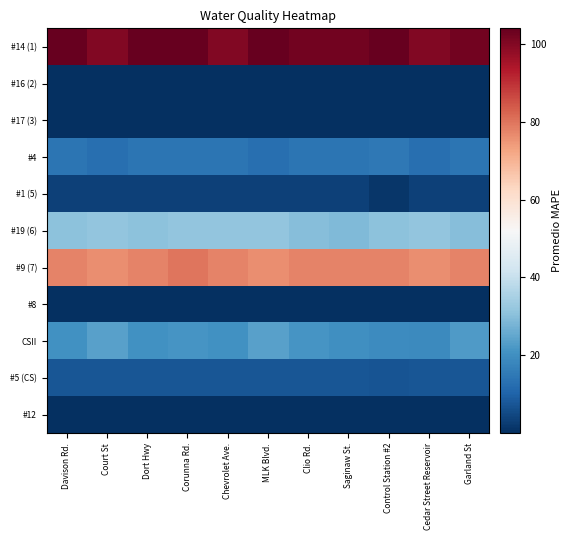

Reading left to right, transcribe all the data shown in this chart.

#14 (1): Davison Rd.=104.0	Court St=100.0	Dort Hwy=104.0	Corunna Rd.=104.0	Chevrolet Ave.=100.0	MLK Blvd.=104.0	Clio Rd.=102.0	Saginaw St.=102.0	Control Station #2=104.0	Cedar Street Reservoir=100.0	Garland St=102.0
#16 (2): Davison Rd.=0.1	Court St=0.1	Dort Hwy=0.1	Corunna Rd.=0.2	Chevrolet Ave.=0.2	MLK Blvd.=0.1	Clio Rd.=0.2	Saginaw St.=0.2	Control Station #2=0.2	Cedar Street Reservoir=0.2	Garland St=0.2
#17 (3): Davison Rd.=0.0	Court St=0.1	Dort Hwy=0.0	Corunna Rd.=0.0	Chevrolet Ave.=0.0	MLK Blvd.=0.1	Clio Rd.=0.0	Saginaw St.=0.0	Control Station #2=0.0	Cedar Street Reservoir=0.1	Garland St=0.0
#4: Davison Rd.=14.0	Court St=13.0	Dort Hwy=14.0	Corunna Rd.=14.0	Chevrolet Ave.=14.0	MLK Blvd.=13.0	Clio Rd.=14.0	Saginaw St.=14.0	Control Station #2=15.0	Cedar Street Reservoir=13.0	Garland St=14.0
#1 (5): Davison Rd.=3.5	Court St=3.3	Dort Hwy=3.5	Corunna Rd.=3.6	Chevrolet Ave.=3.5	MLK Blvd.=3.3	Clio Rd.=3.6	Saginaw St.=3.7	Control Station #2=1.3	Cedar Street Reservoir=3.6	Garland St=3.5
#19 (6): Davison Rd.=30.5	Court St=31.3	Dort Hwy=30.5	Corunna Rd.=31.3	Chevrolet Ave.=31.3	MLK Blvd.=31.3	Clio Rd.=29.7	Saginaw St.=28.9	Control Station #2=30.5	Cedar Street Reservoir=31.3	Garland St=29.7
#9 (7): Davison Rd.=78.0	Court St=76.0	Dort Hwy=78.0	Corunna Rd.=80.0	Chevrolet Ave.=78.0	MLK Blvd.=76.0	Clio Rd.=78.0	Saginaw St.=78.0	Control Station #2=78.0	Cedar Street Reservoir=76.0	Garland St=78.0
#8: Davison Rd.=0.2	Court St=0.2	Dort Hwy=0.2	Corunna Rd.=0.2	Chevrolet Ave.=0.2	MLK Blvd.=0.2	Clio Rd.=0.2	Saginaw St.=0.2	Control Station #2=0.2	Cedar Street Reservoir=0.2	Garland St=0.2
CSII: Davison Rd.=20.4	Court St=23.7	Dort Hwy=20.4	Corunna Rd.=21.4	Chevrolet Ave.=20.4	MLK Blvd.=23.7	Clio Rd.=21.3	Saginaw St.=20.3	Control Station #2=19.4	Cedar Street Reservoir=18.7	Garland St=22.6
#5 (CS): Davison Rd.=7.6	Court St=7.7	Dort Hwy=7.6	Corunna Rd.=7.6	Chevrolet Ave.=7.6	MLK Blvd.=7.7	Clio Rd.=7.6	Saginaw St.=7.6	Control Station #2=7.3	Cedar Street Reservoir=7.6	Garland St=7.6
#12: Davison Rd.=0.2	Court St=0.2	Dort Hwy=0.2	Corunna Rd.=0.2	Chevrolet Ave.=0.2	MLK Blvd.=0.2	Clio Rd.=0.2	Saginaw St.=0.2	Control Station #2=0.2	Cedar Street Reservoir=0.2	Garland St=0.2